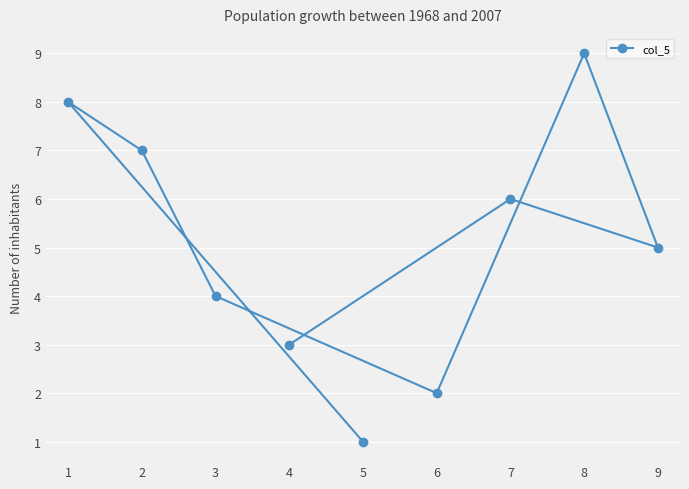

Count the values in the range 3 to 7.

5